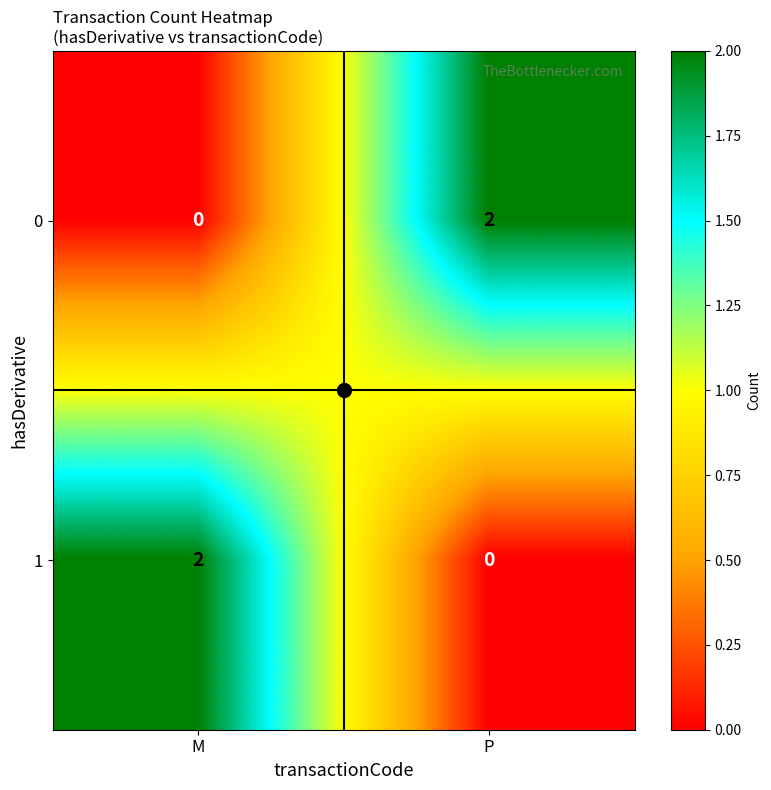

Which category has the highest value in the 1 series?

M